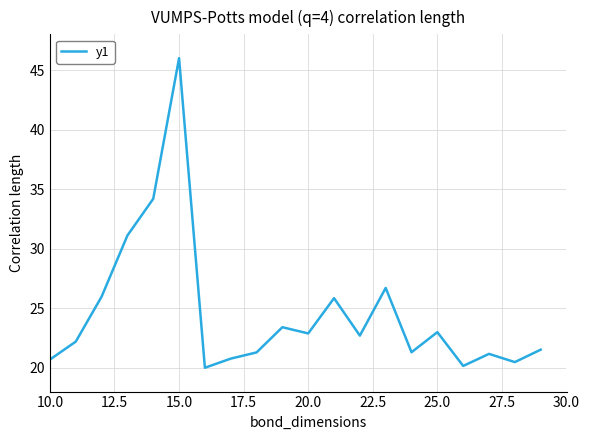

What is the minimum value shown in the chart?

20.0